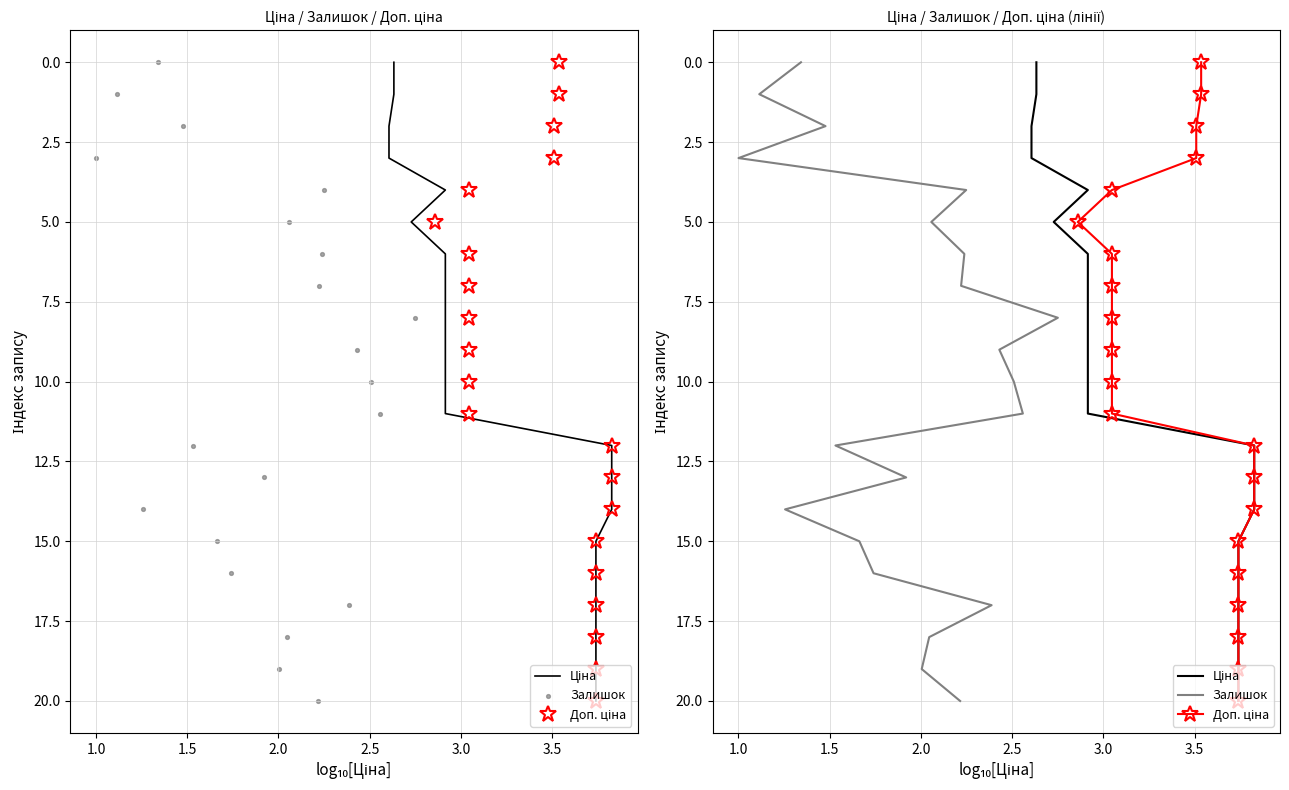

Which series has the largest Y range (max minus min)?

Ціна